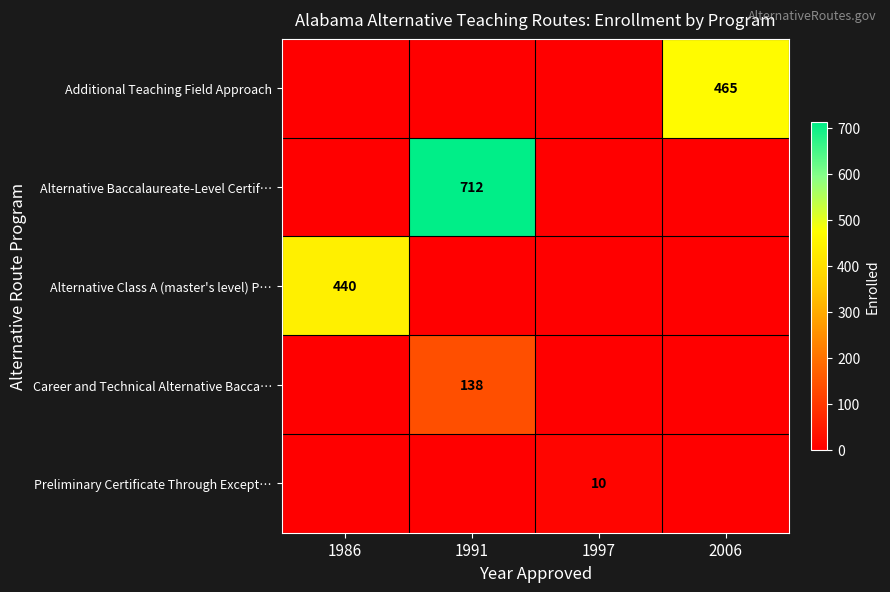

At how many categories does at least one series exceed 406?

3